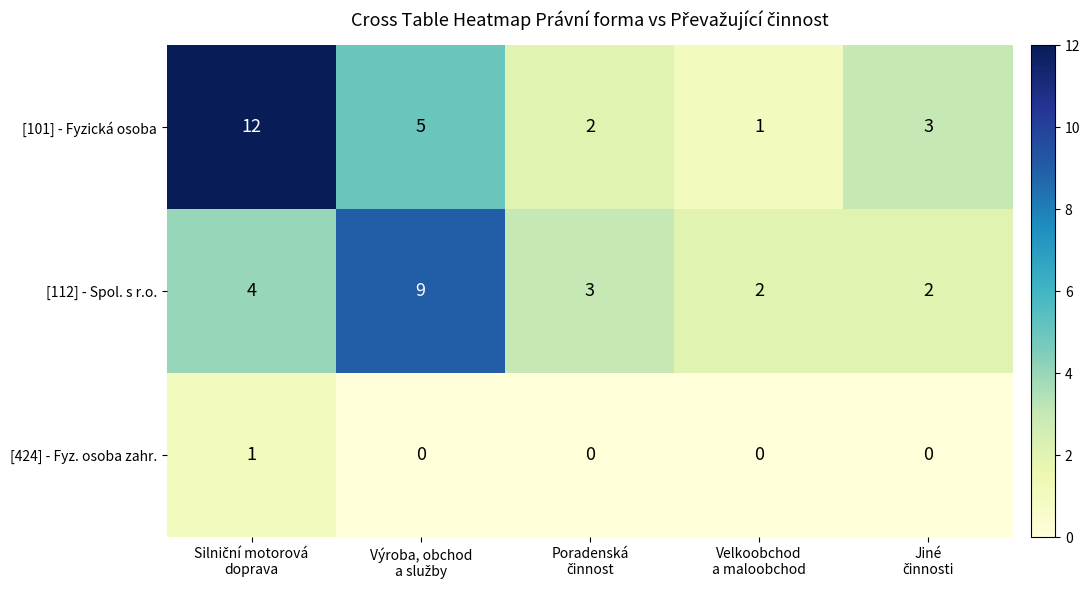

Reading left to right, list all the values displayed in this chart.

[101] - Fyzická osoba: 12	5	2	1	3
[112] - Spol. s r.o.: 4	9	3	2	2
[424] - Fyz. osoba zahr.: 1	0	0	0	0